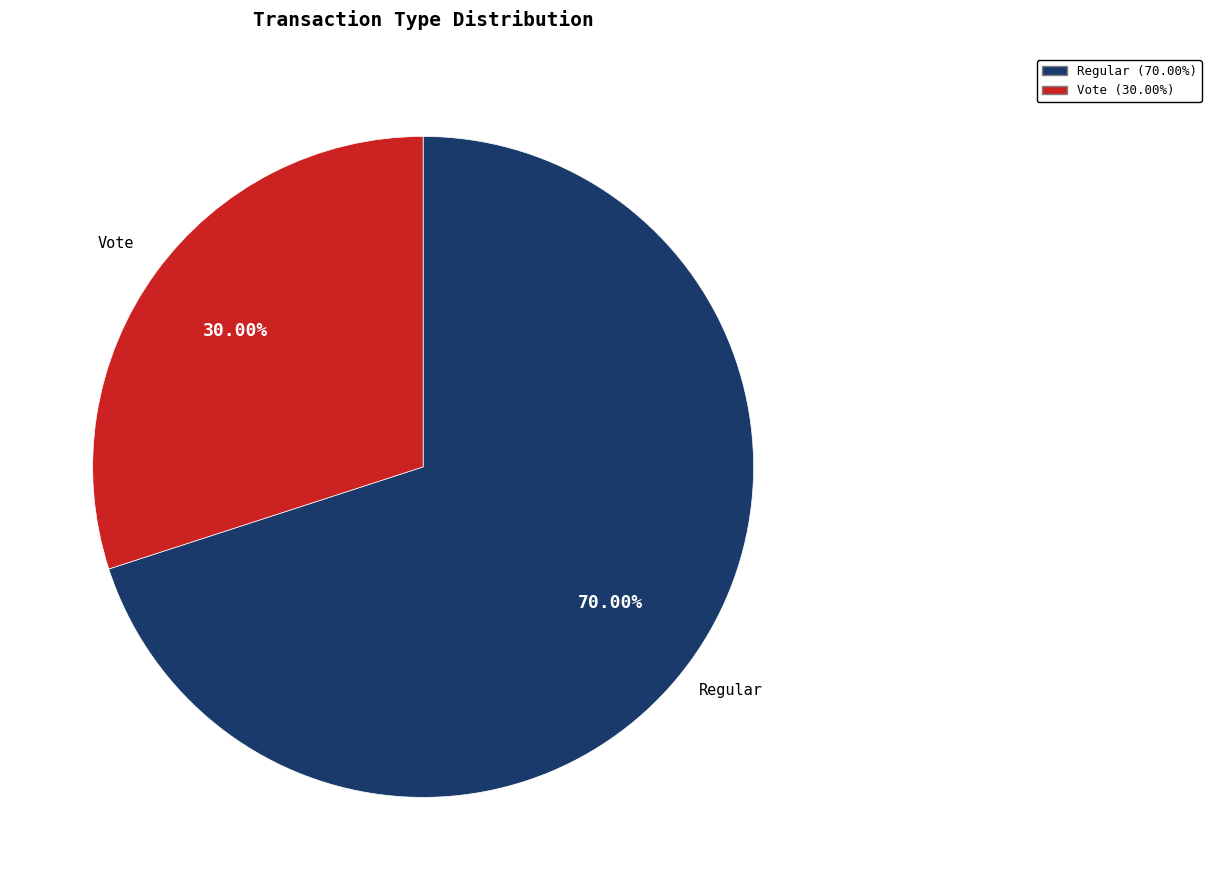

To the nearest percent, what percentage of the pie is Regular?

70%